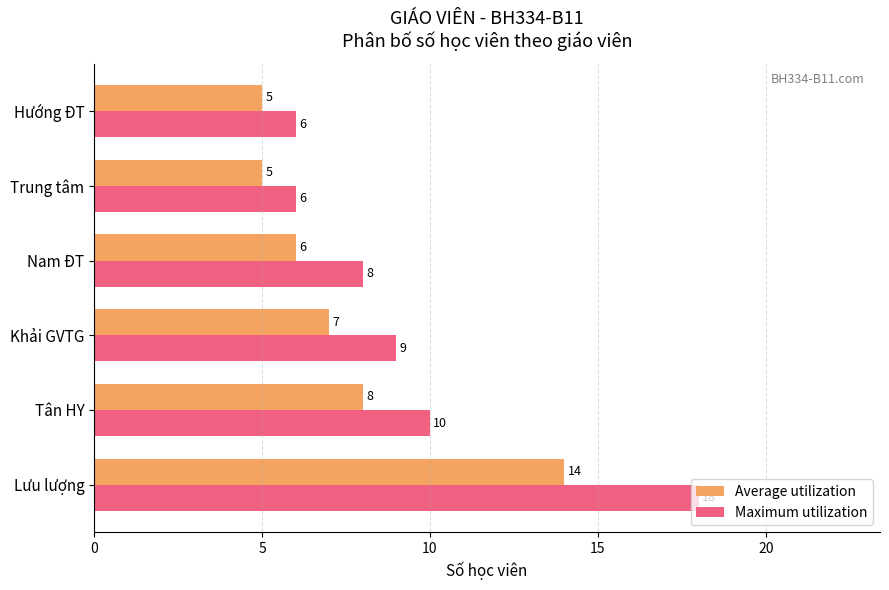

At Tân HY, list the series in order from largest to smallest.

Maximum utilization, Average utilization